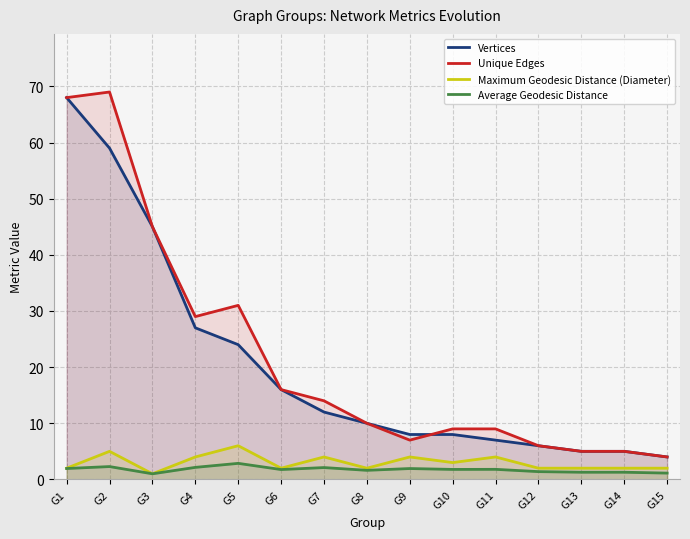

At which label does Vertices reach its peak?

G1